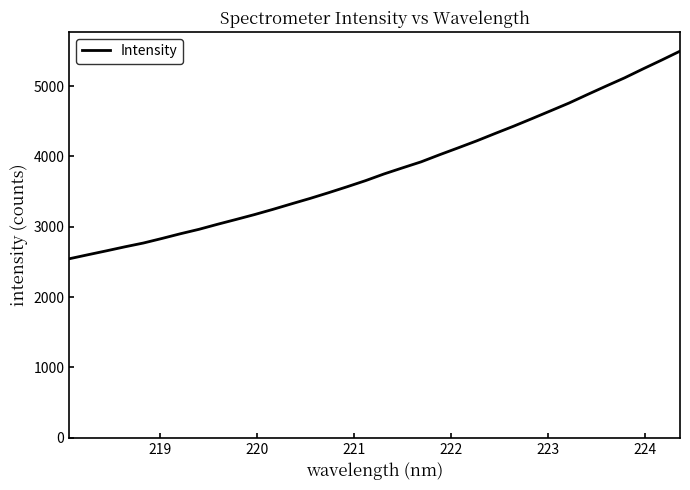

What is the difference between the maximum and minimum values?

2952.6